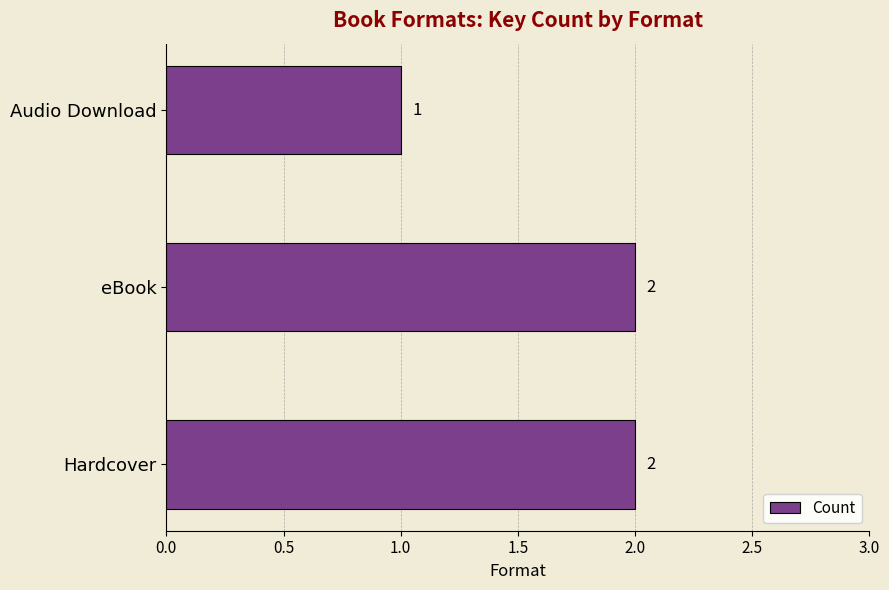

At which label is the value closest to 1?

Audio Download